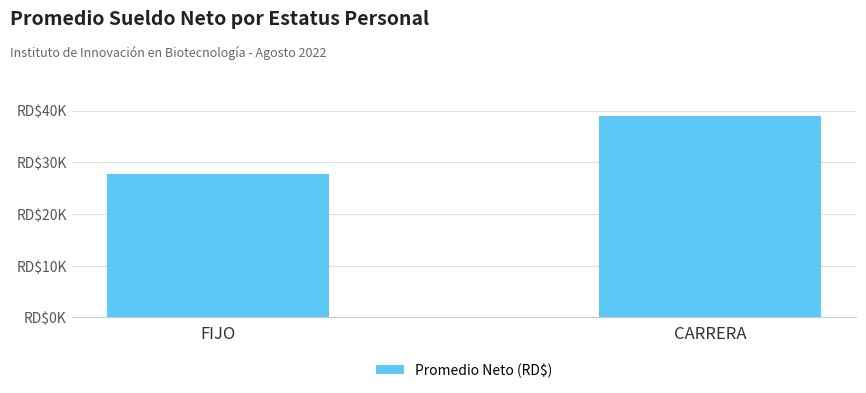

At which category does the chart reach its minimum across all series?

FIJO